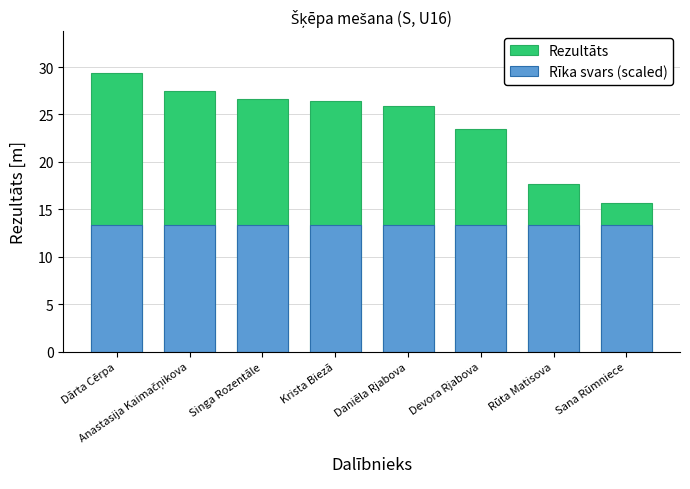

Between Singa Rozentāle and Daniēla Rjabova, which series saw the biggest shift?

Rezultāts